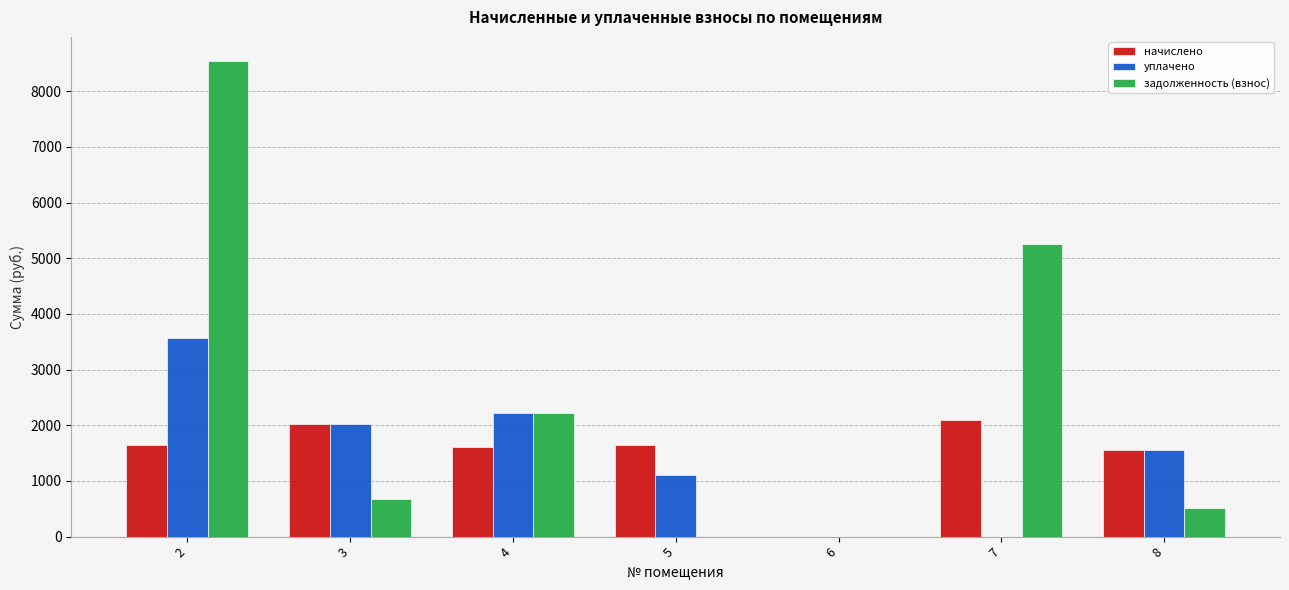

How many values in the задолженность (взнос) series exceed 676?

4